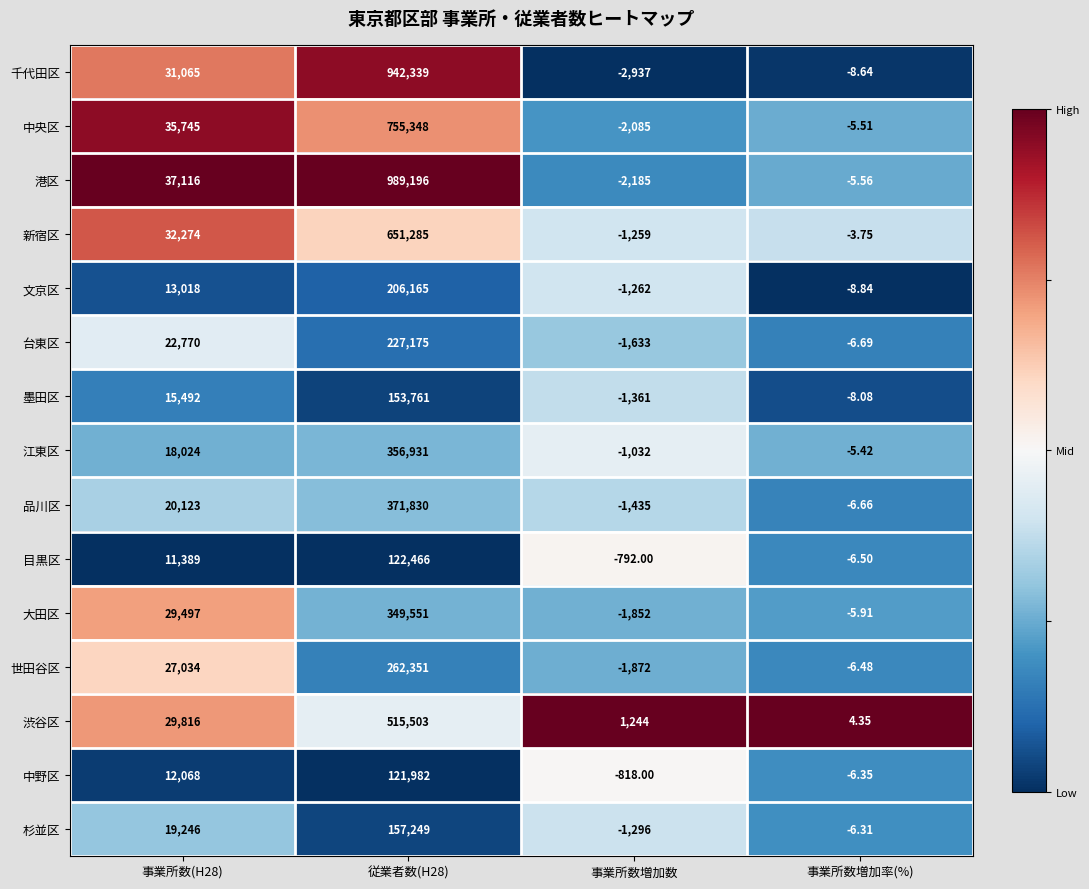

Which label corresponds to the smallest value in the chart?

事業所数増加数